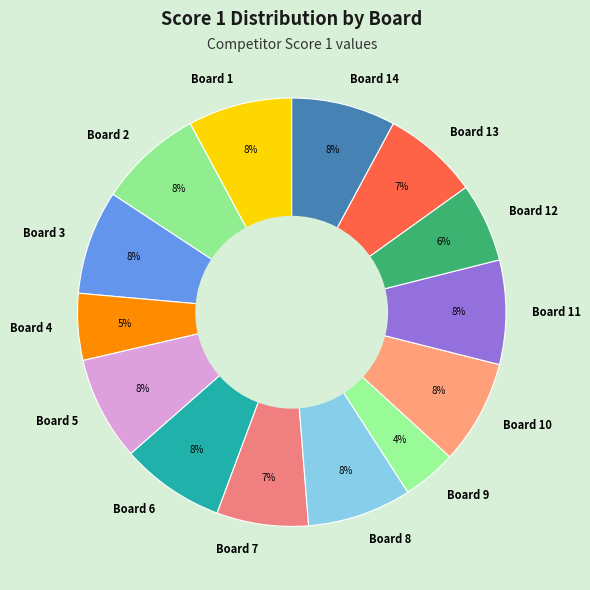

To the nearest percent, what is the average slice percentage?

7%